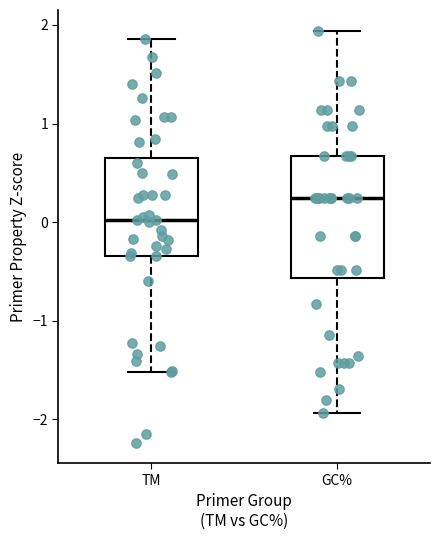

Comparing the boxes themselves (not the whiskers), which one is the tallest?

GC%